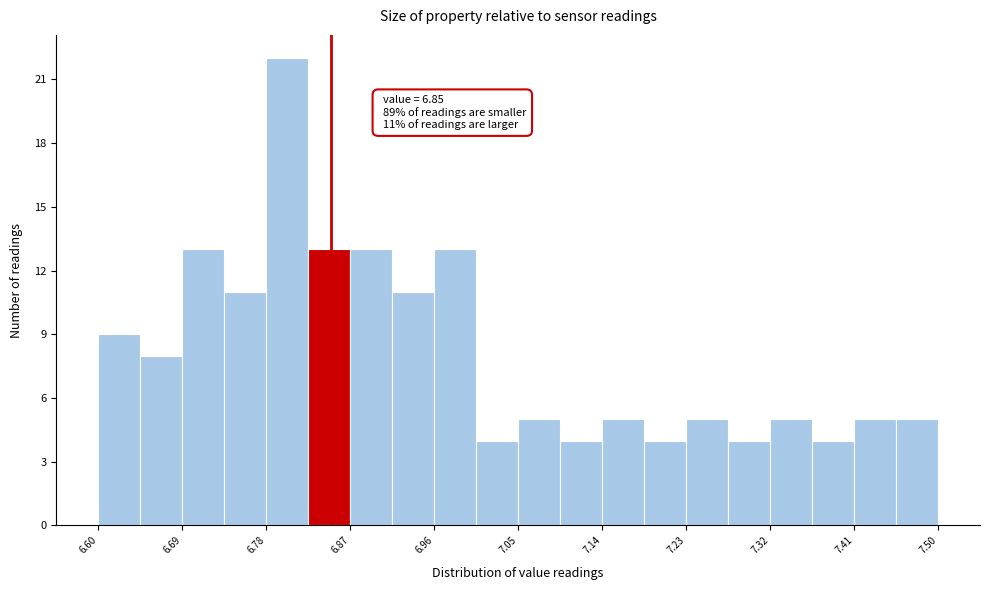

Over which range of the x-axis is the bar tallest?

6.780 to 6.825